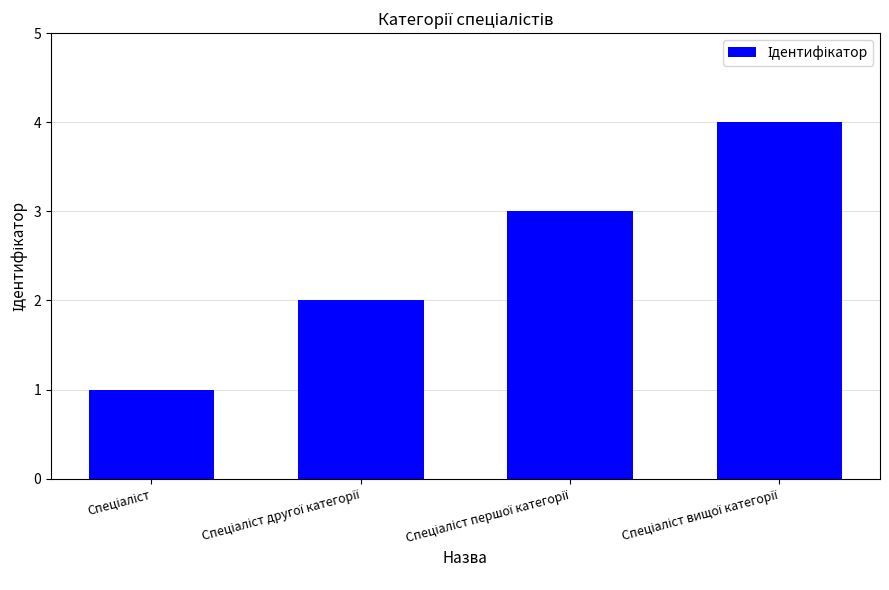

Reading left to right, extract all data points from this chart.

1	2	3	4